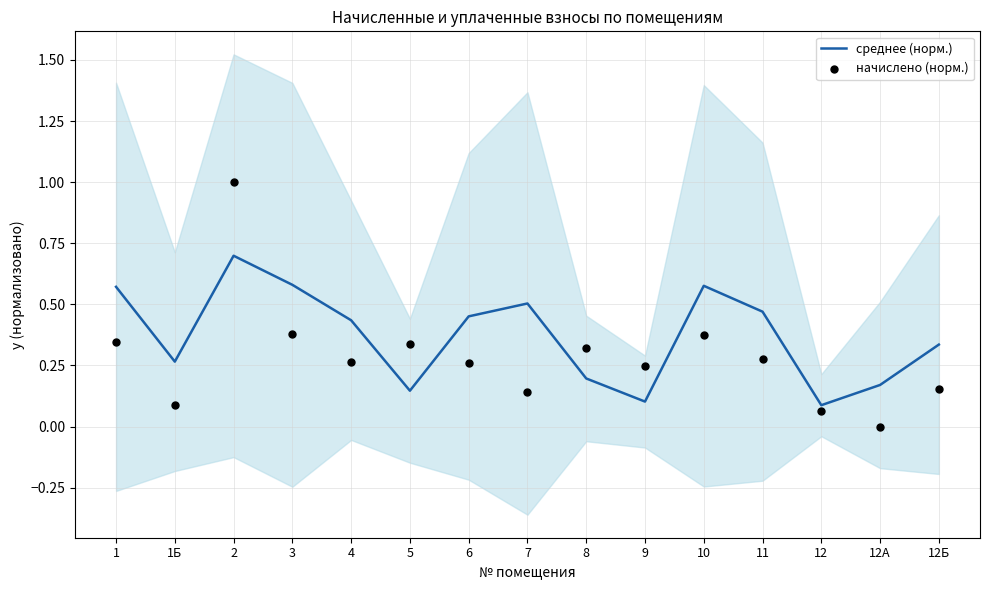

Which series reaches the minimum Y coordinate?

начислено (норм.)